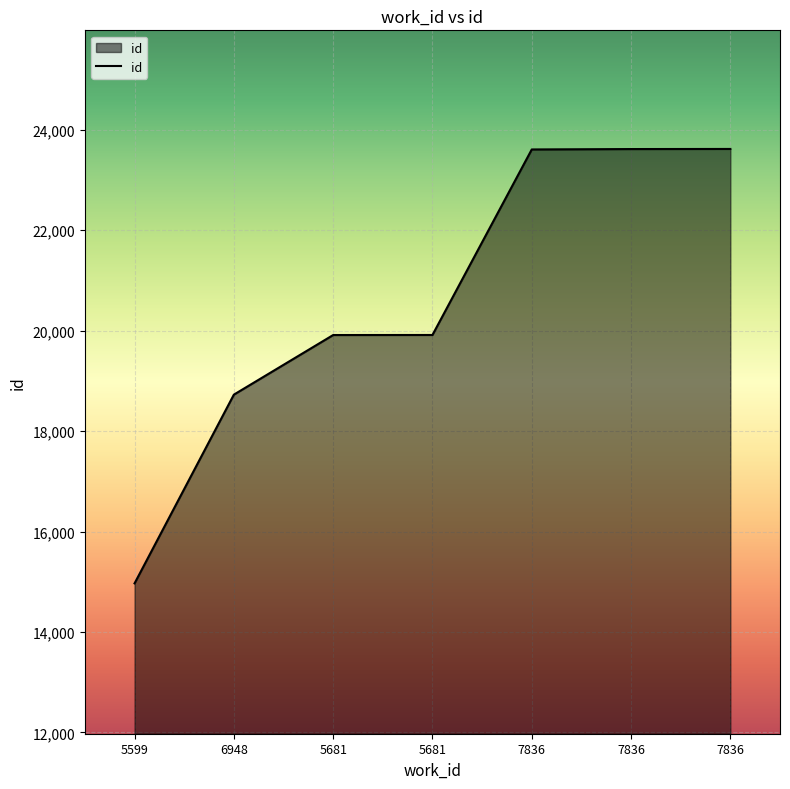

Which has a higher value, 5681 or 5599?

5681